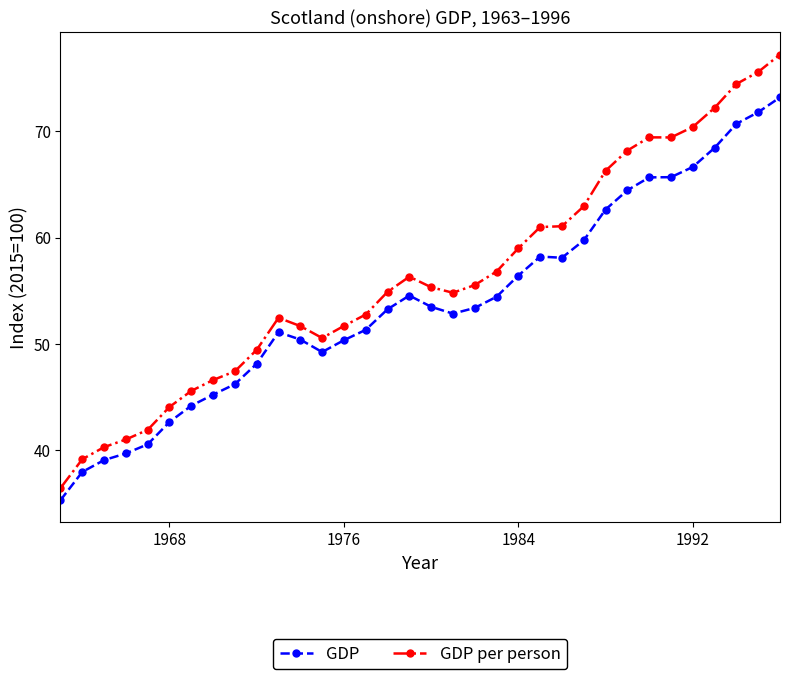

True or false: GDP per person and GDP cross at least once.

False